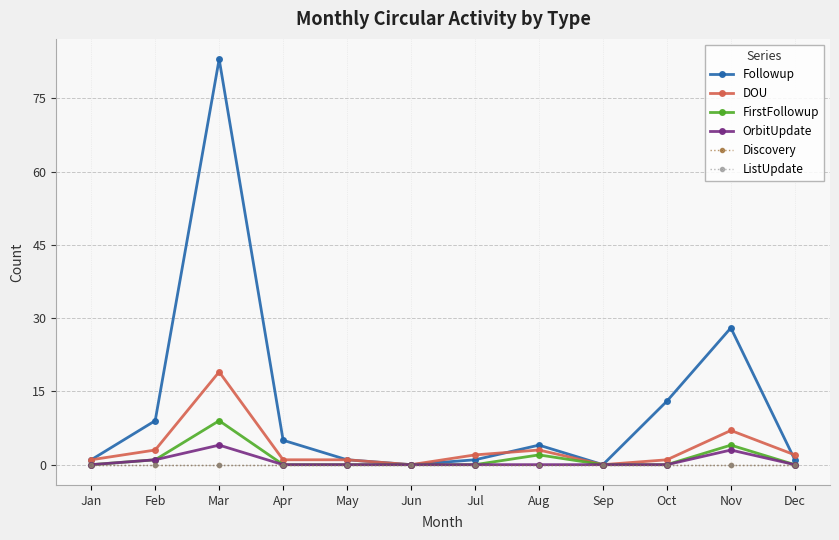

Is the value of ListUpdate at Feb greater than the value of Followup at Oct?

No